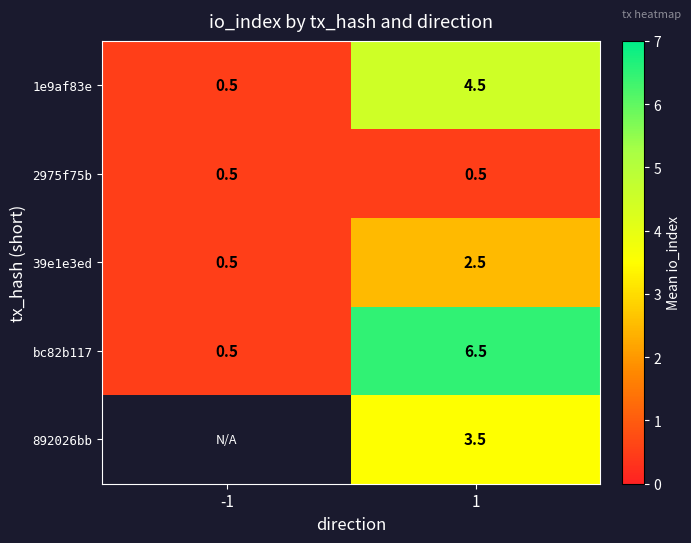

Which has a higher value, 1 or -1?

1